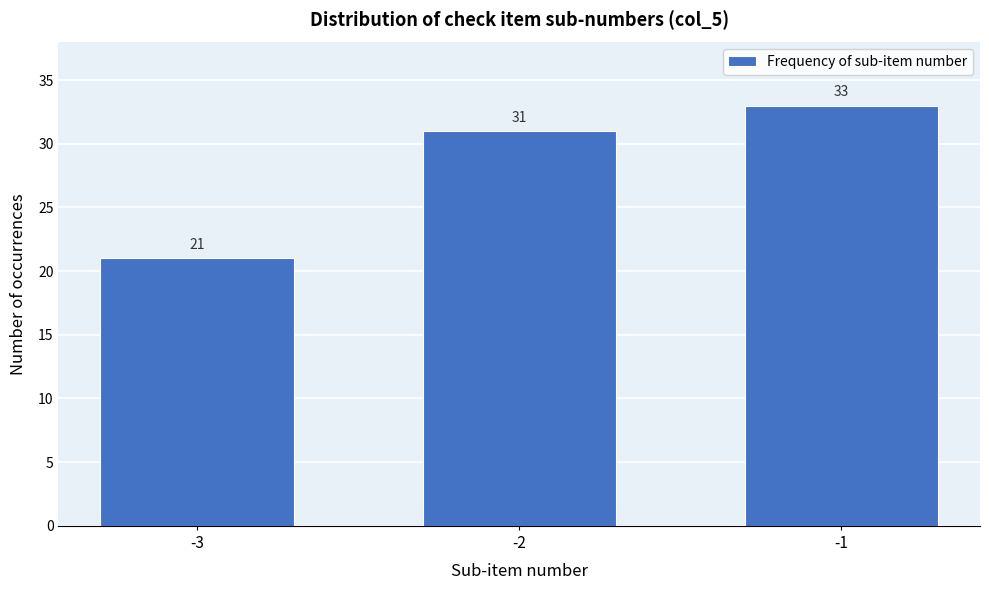

Reading right to left, list all the values displayed in this chart.

33	31	21